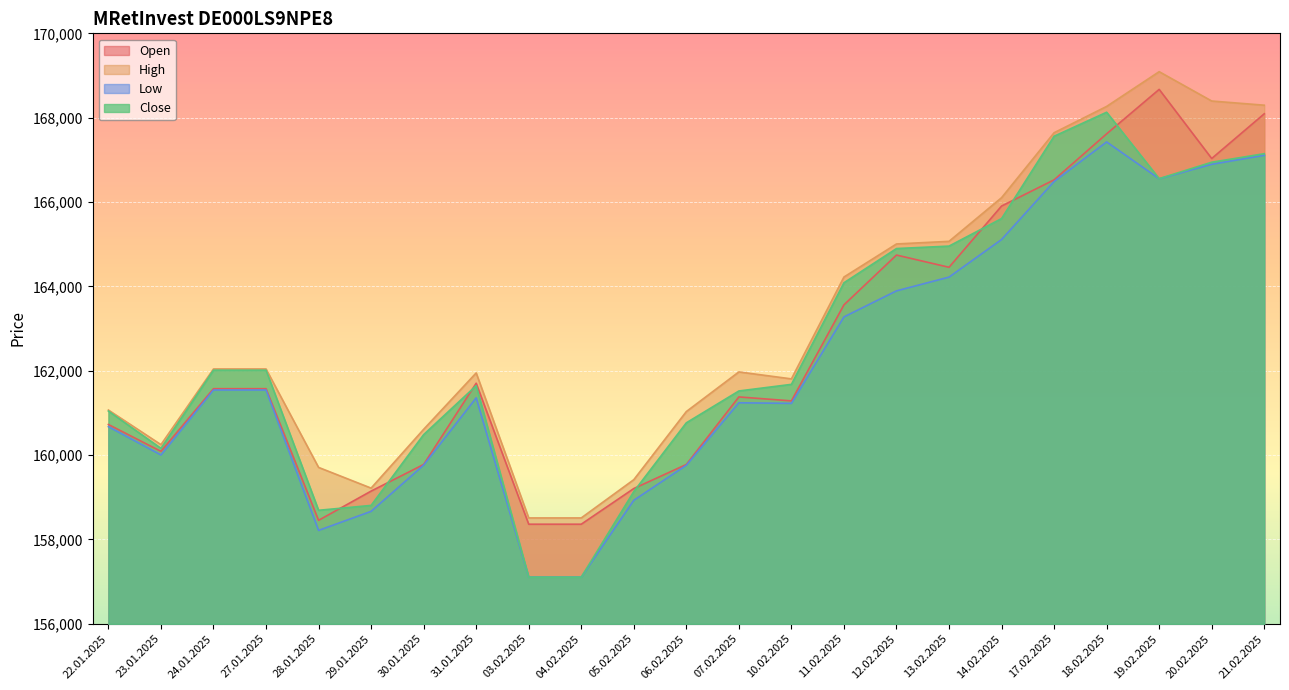

True or false: Open and High cross at least once.

False